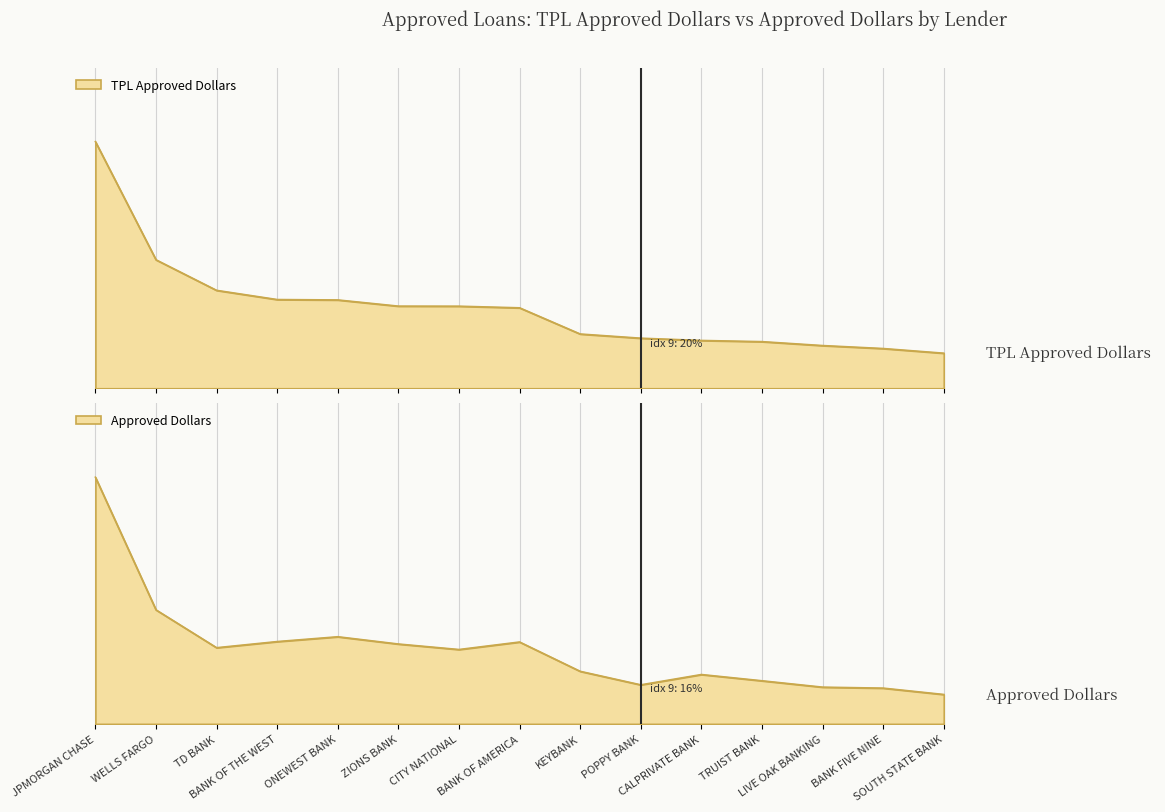

At how many categories does at least one series exceed 210721711?

1